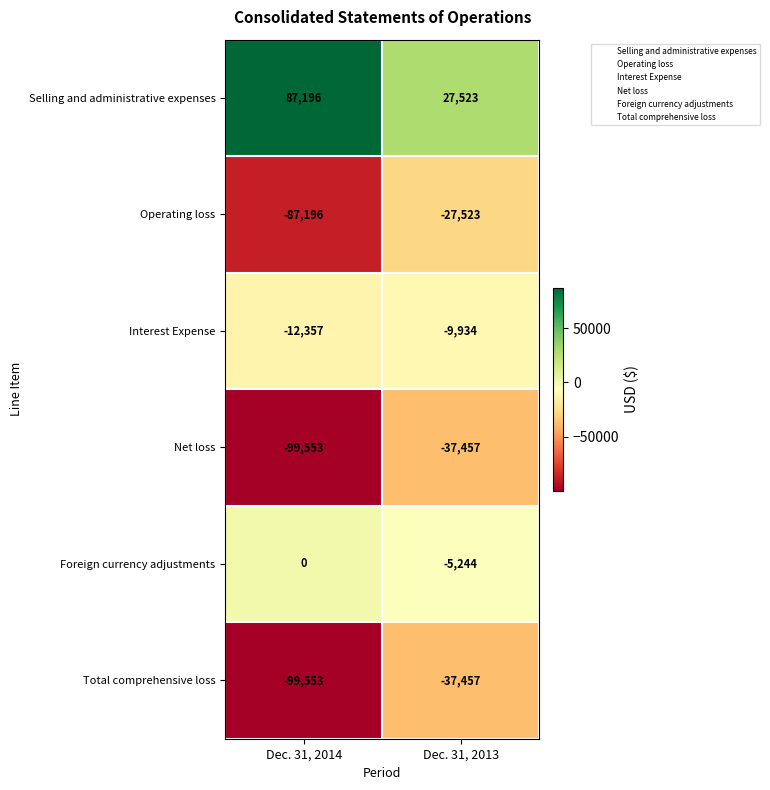

How many distinct data groups are displayed?

6